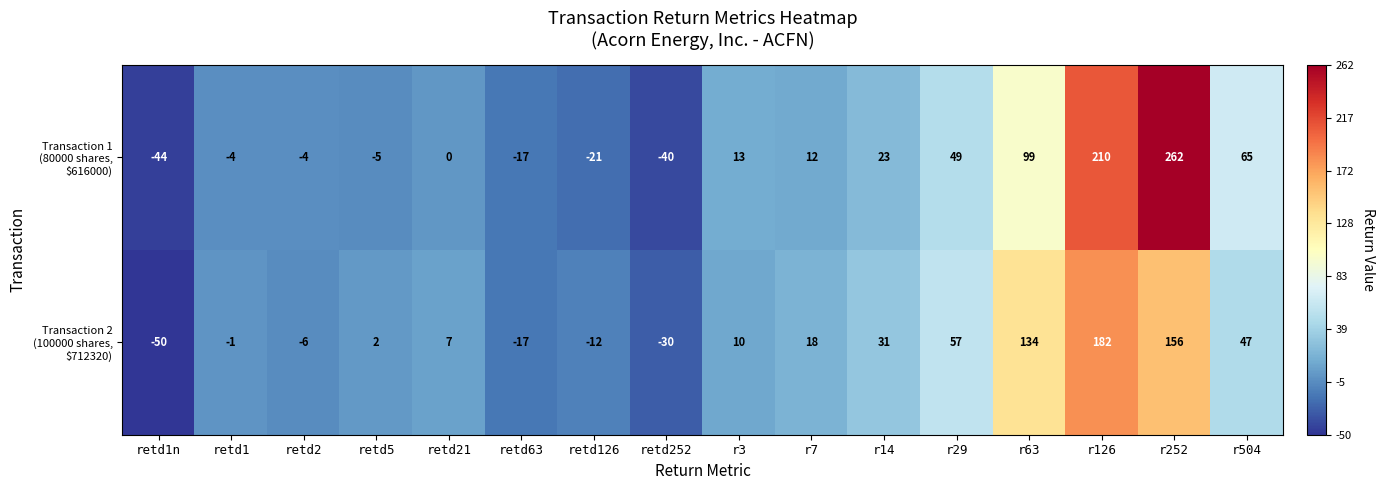

What is the total value across all series at r504?

112